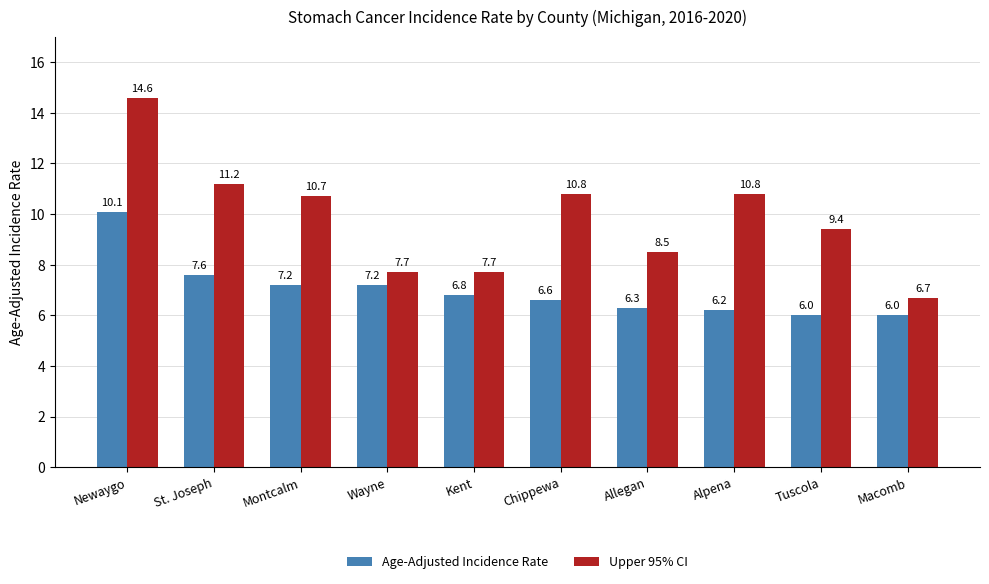

Reading right to left, transcribe all the data shown in this chart.

Age-Adjusted Incidence Rate: Macomb=6.0	Tuscola=6.0	Alpena=6.2	Allegan=6.3	Chippewa=6.6	Kent=6.8	Wayne=7.2	Montcalm=7.2	St. Joseph=7.6	Newaygo=10.1
Upper 95% CI: Macomb=6.7	Tuscola=9.4	Alpena=10.8	Allegan=8.5	Chippewa=10.8	Kent=7.7	Wayne=7.7	Montcalm=10.7	St. Joseph=11.2	Newaygo=14.6